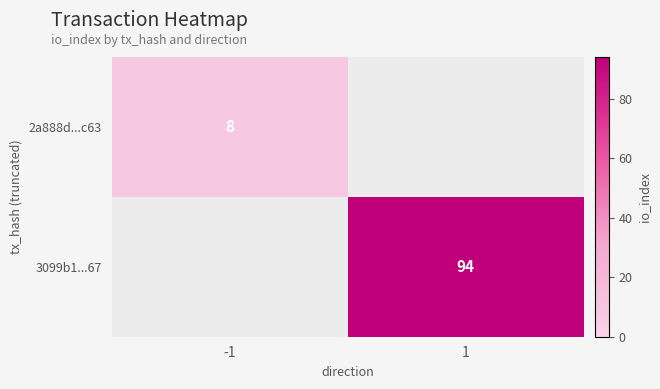

The value of 3099b1...67 at 1 is 35. True or false?

False